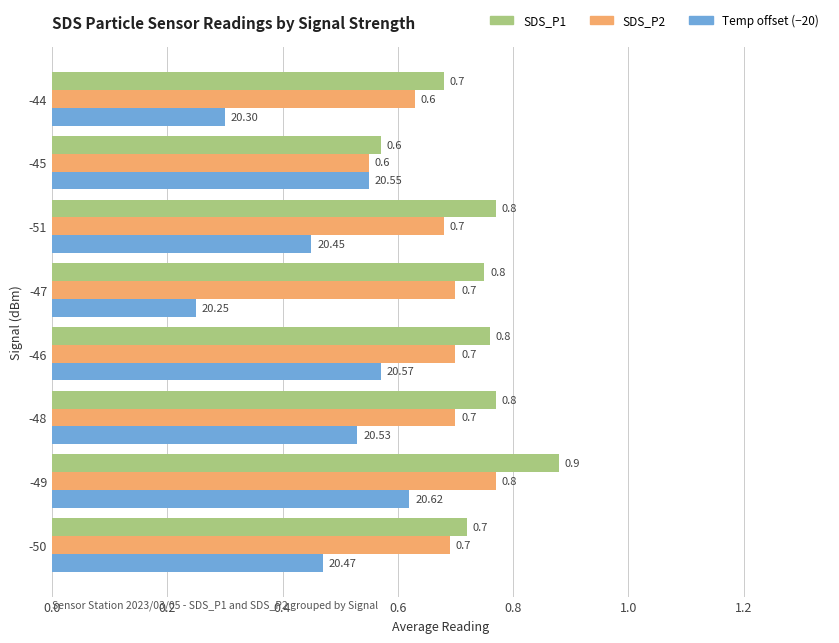

Which series has the widest spread of values?

Temp offset (−20)